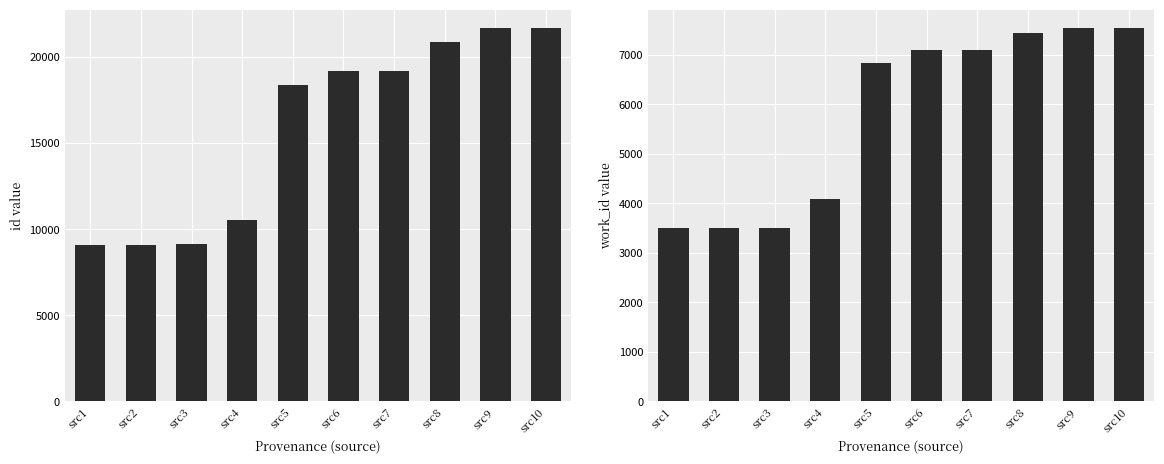

What is the difference between the id values at src3 and src5?

9263